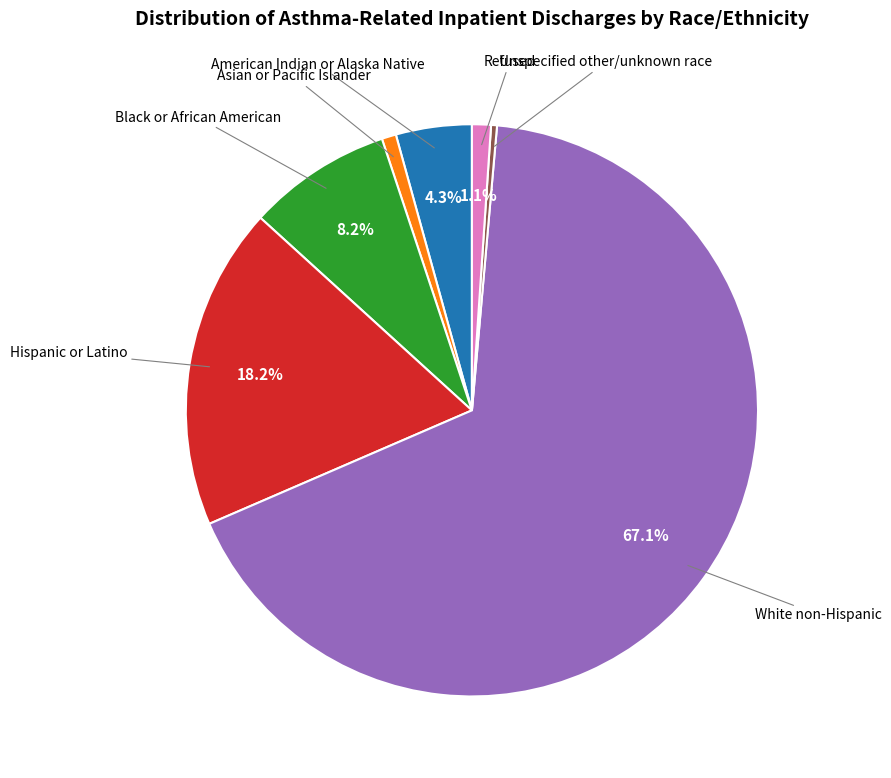

Is there a majority slice in this chart?

Yes